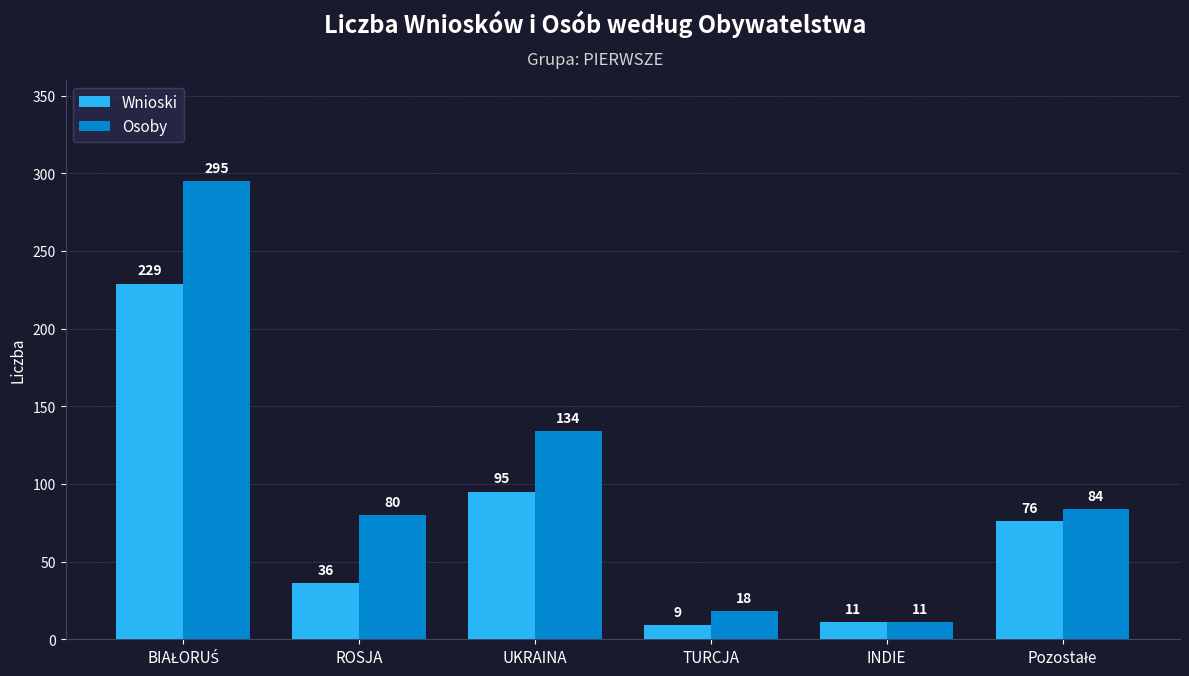

Which series has the largest total across all categories?

Osoby